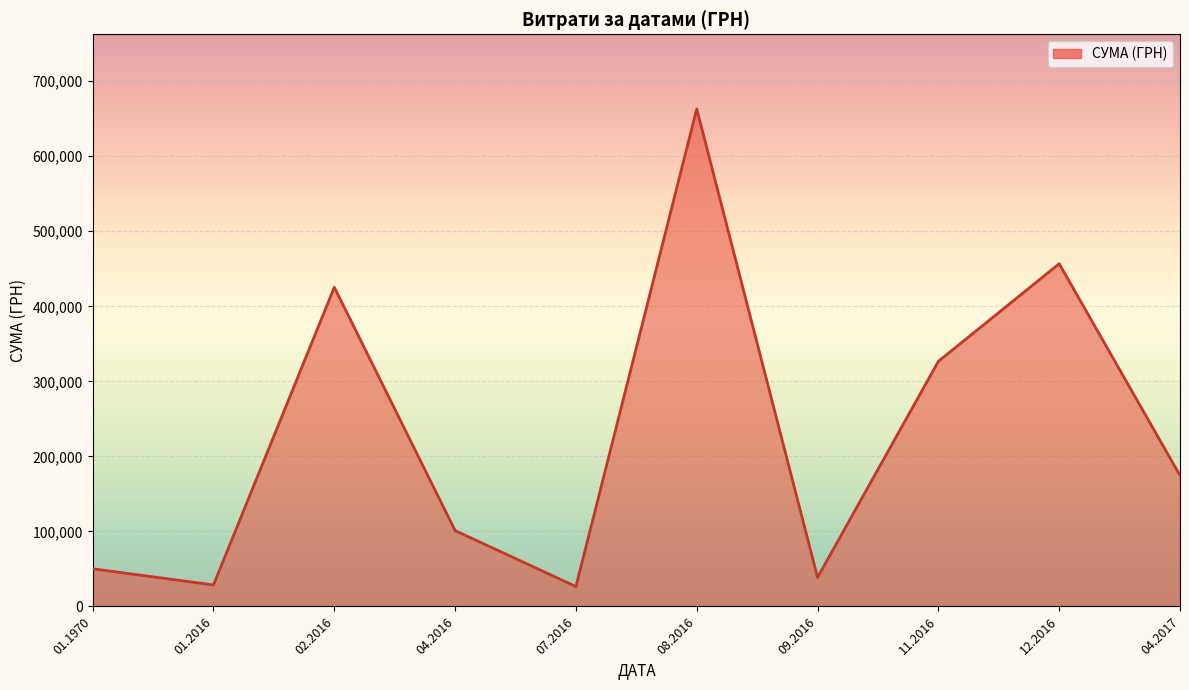

What is the maximum value shown in the chart?

663054.9